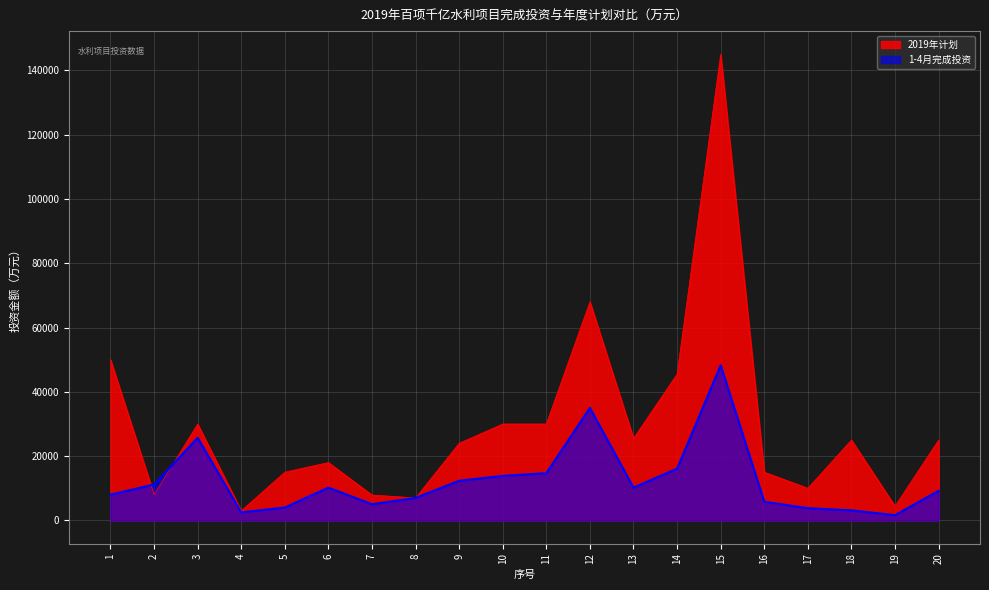

At which category does 2019年计划 reach its first local peak?

3